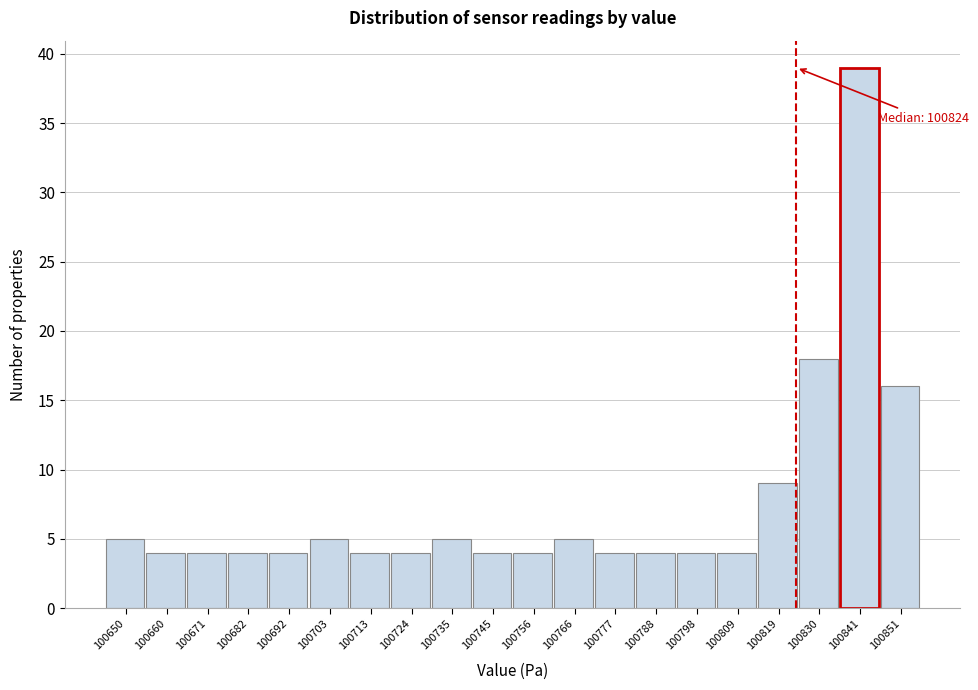

Over which range of the x-axis is the bar tallest?

100835.8 to 100846.4